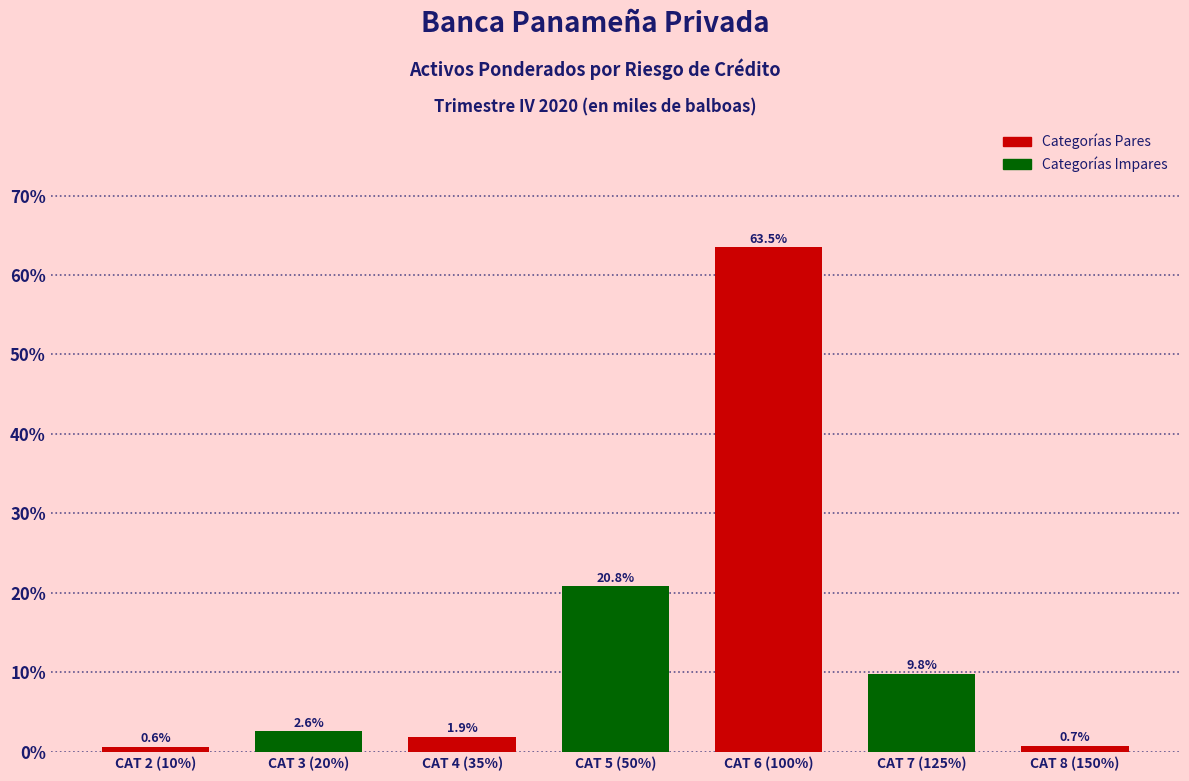

Reading left to right, list all the values displayed in this chart.

CAT 2 (10%)=0.6	CAT 3 (20%)=2.6	CAT 4 (35%)=1.9	CAT 5 (50%)=20.8	CAT 6 (100%)=63.5	CAT 7 (125%)=9.8	CAT 8 (150%)=0.7